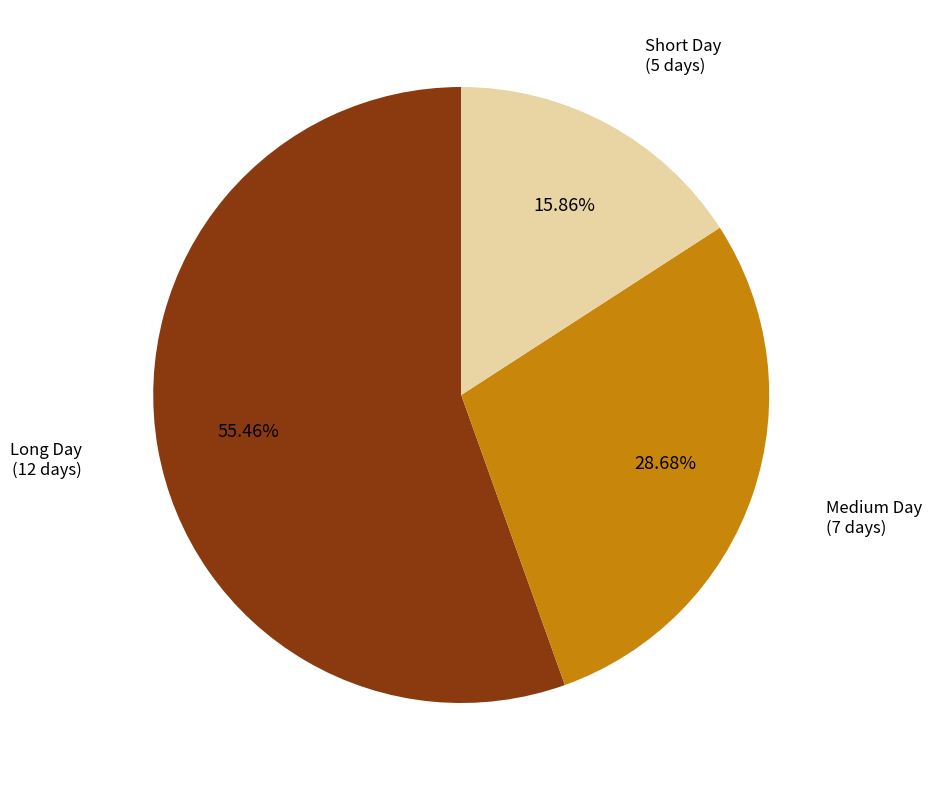

Which has a higher value, Medium Day (7 days) or Short Day (5 days)?

Medium Day (7 days)